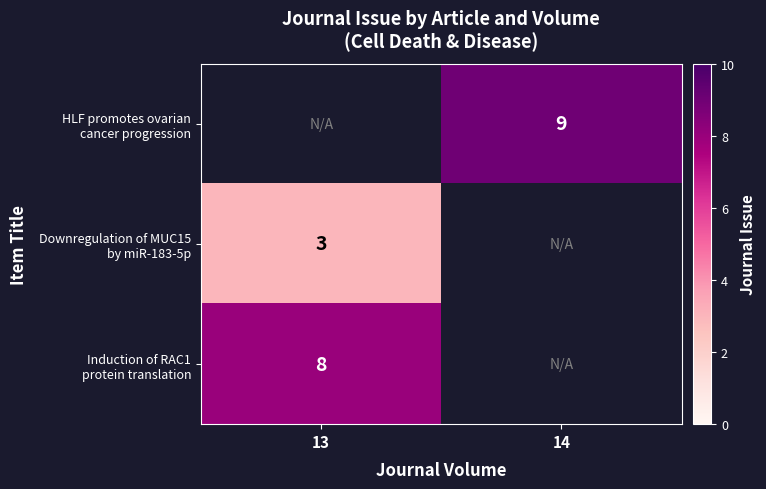

At which label does Downregulation of MUC15 by miR-183-5p reach its peak?

13